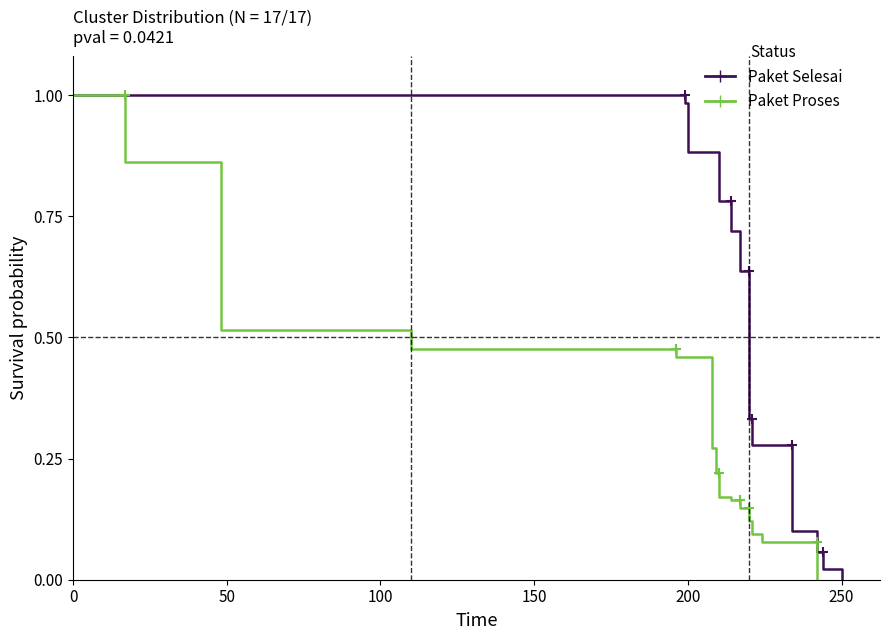

What is the average value of the Paket Proses series?

0.3